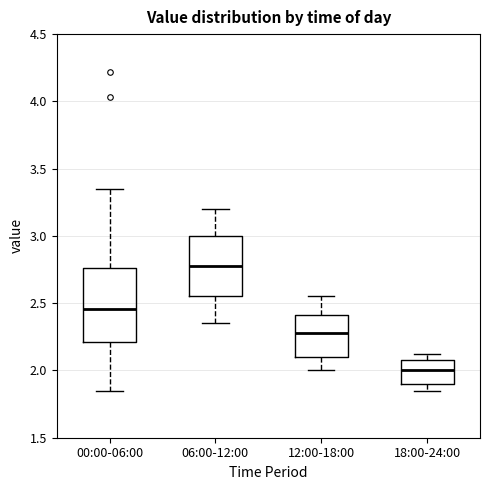

Reading left to right, read every box against the y-axis: the position of its median line, the range the box covers, and the ends of its whiskers. The values are not printed on the chart, so give them approximately, as read against the axis.

00:00-06:00: median 2.45, box 2.20 to 2.75, whiskers 1.85 to 3.35
06:00-12:00: median 2.80, box 2.55 to 3.00, whiskers 2.35 to 3.20
12:00-18:00: median 2.30, box 2.10 to 2.40, whiskers 2.00 to 2.55
18:00-24:00: median 2.00, box 1.90 to 2.10, whiskers 1.85 to 2.10 (just above the box's upper edge)